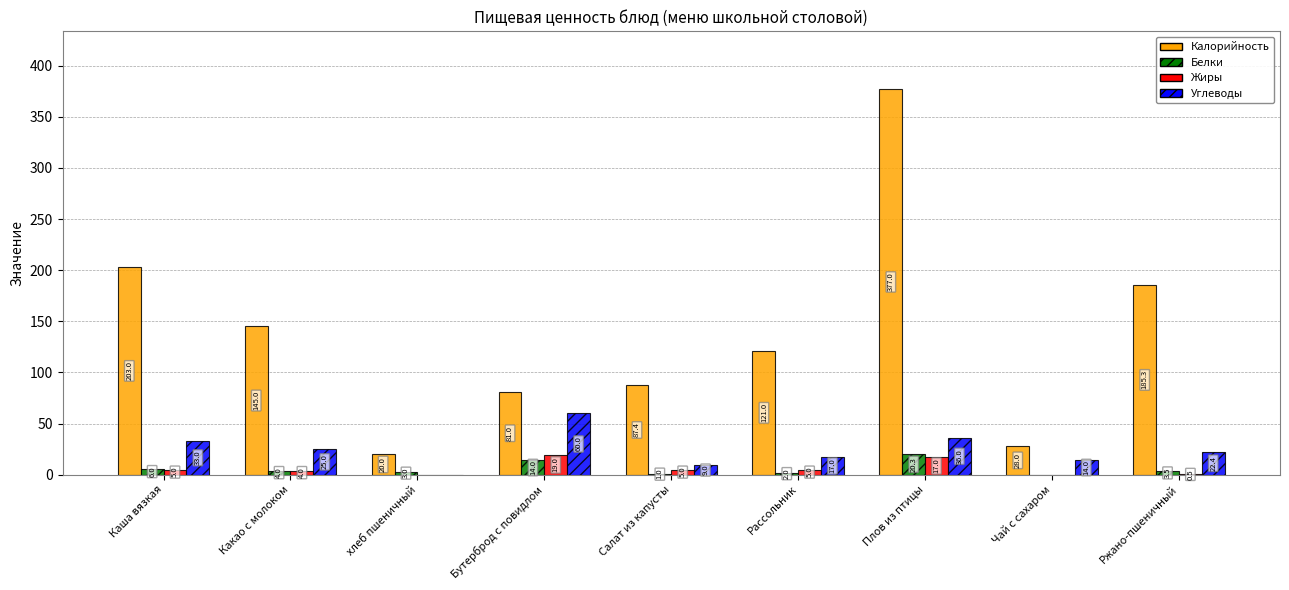

What is the sum of all Жиры values?

55.5